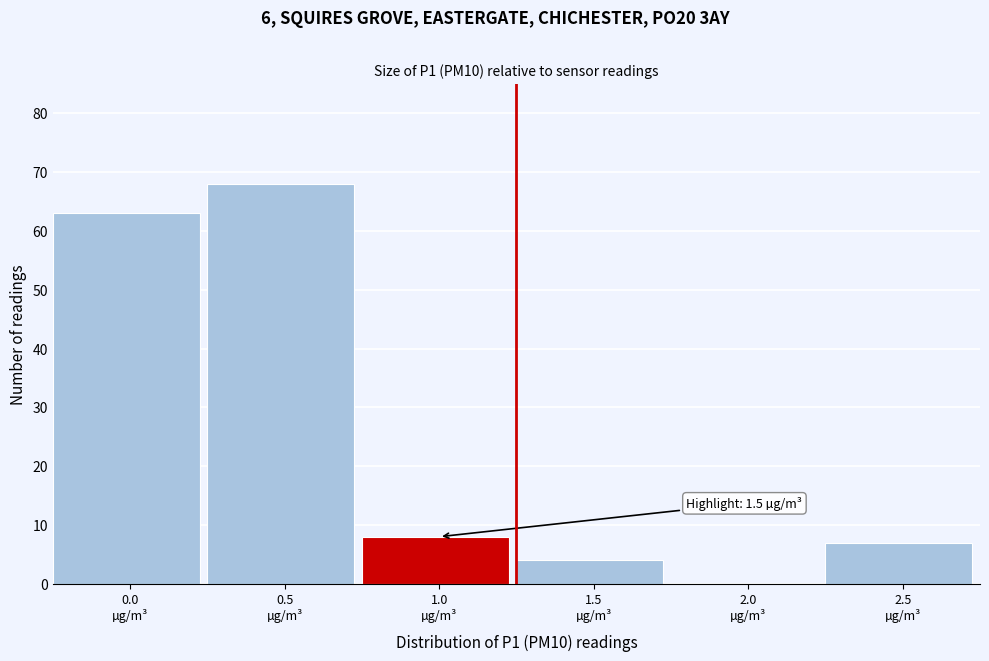

What is the greatest value displayed?

68